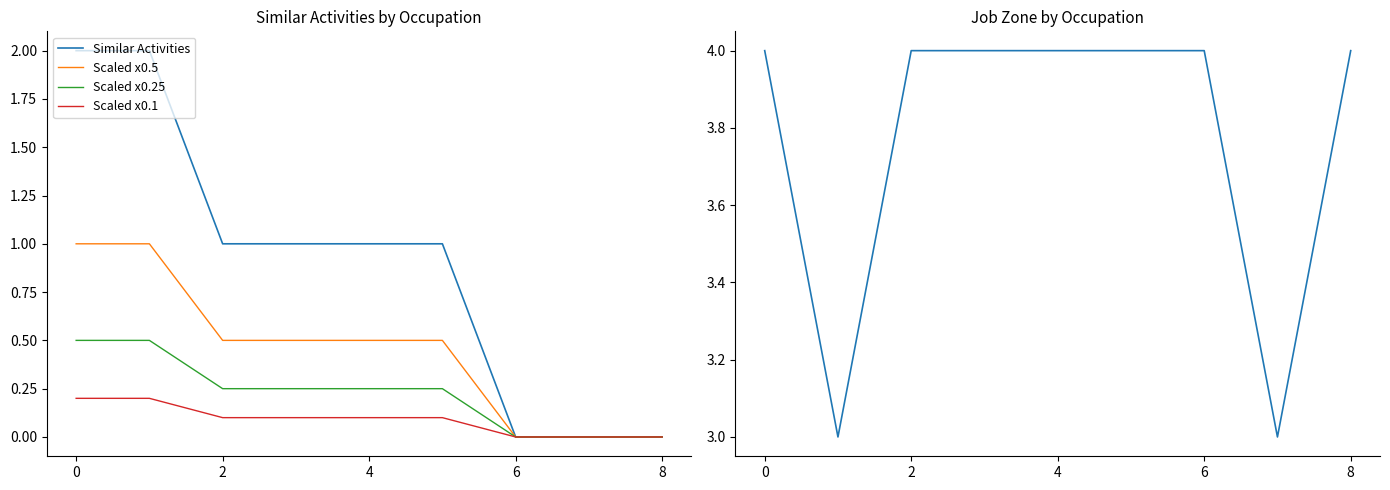

What is the highest value of the Scaled x0.25 series?

0.5